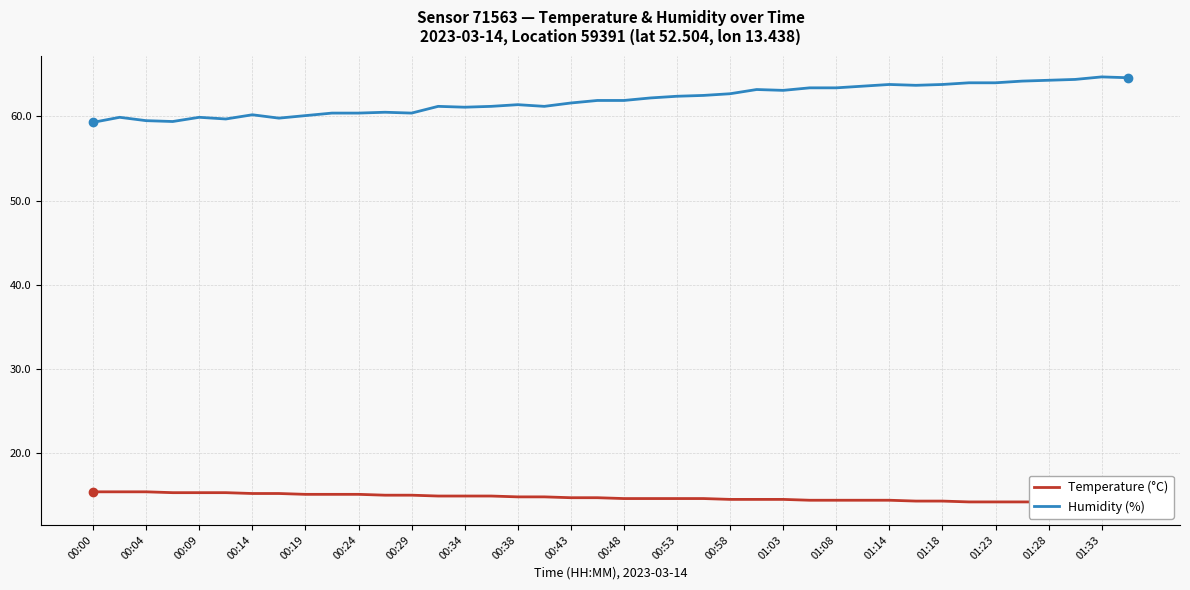

True or false: Temperature (°C) and Humidity (%) cross at least once.

False